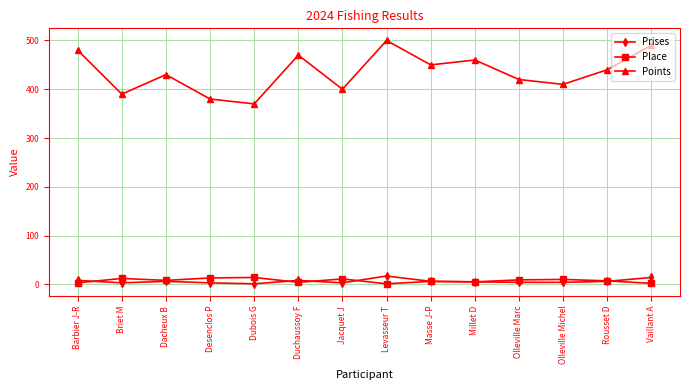

True or false: Points and Place cross at least once.

False